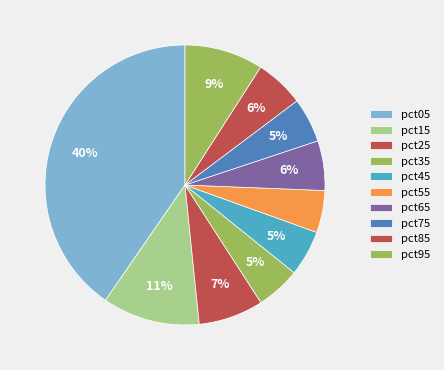

The pct95 slice represents 9% of the pie. True or false?

True